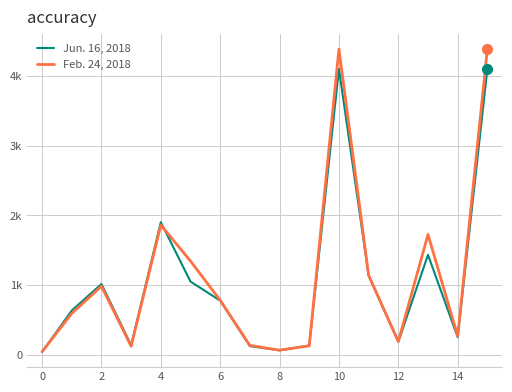

Is this an area chart (filled region under the line)?

No